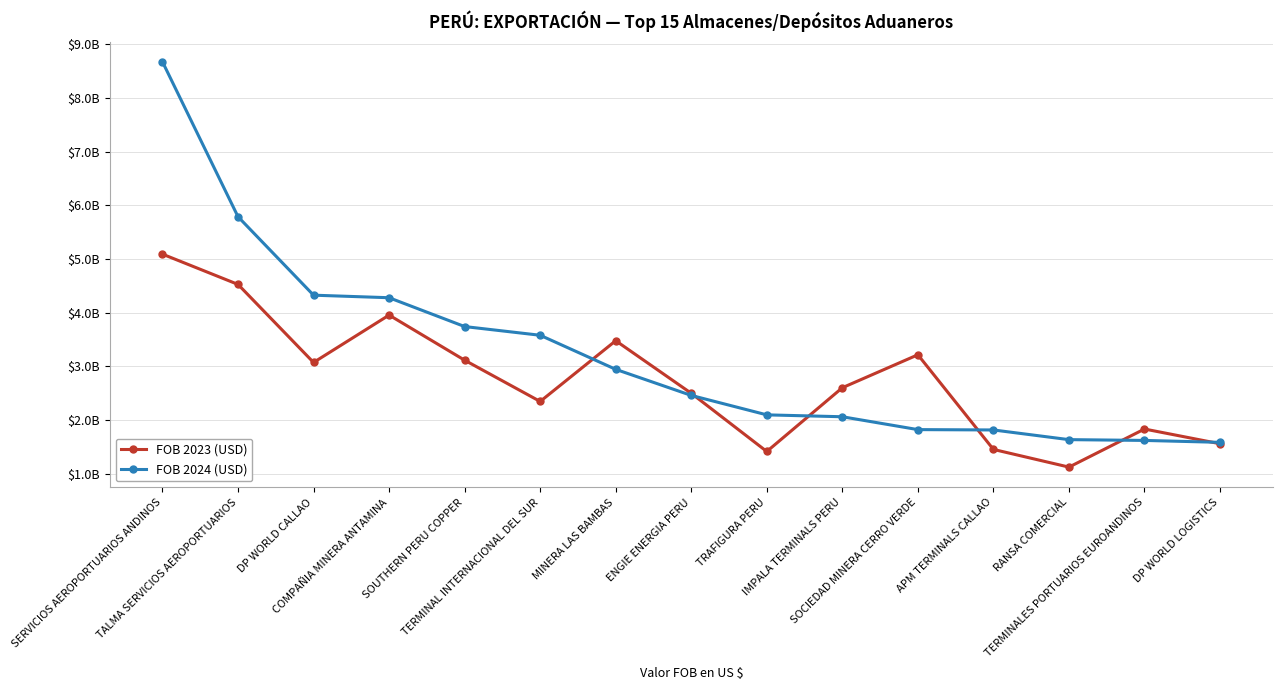

At which category is the sum across all series the highest?

SERVICIOS AEROPORTUARIOS ANDINOS